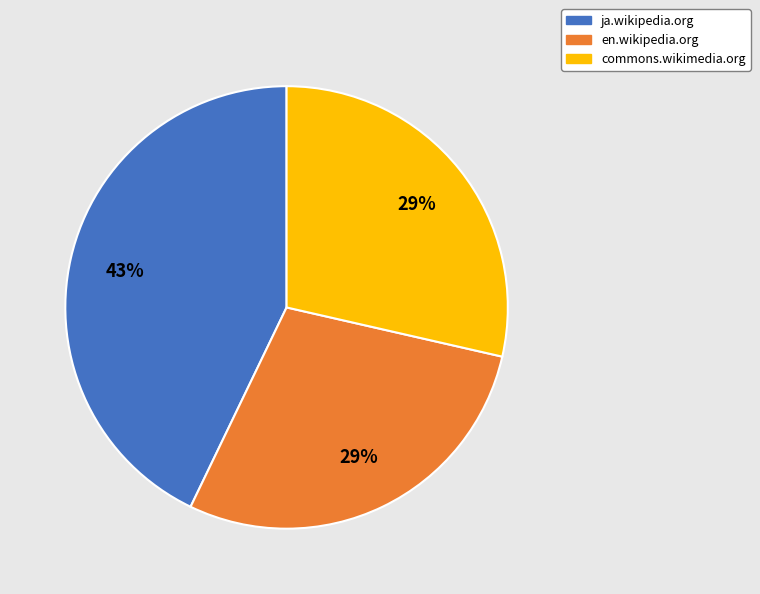

Which has a higher value, ja.wikipedia.org or commons.wikimedia.org?

ja.wikipedia.org